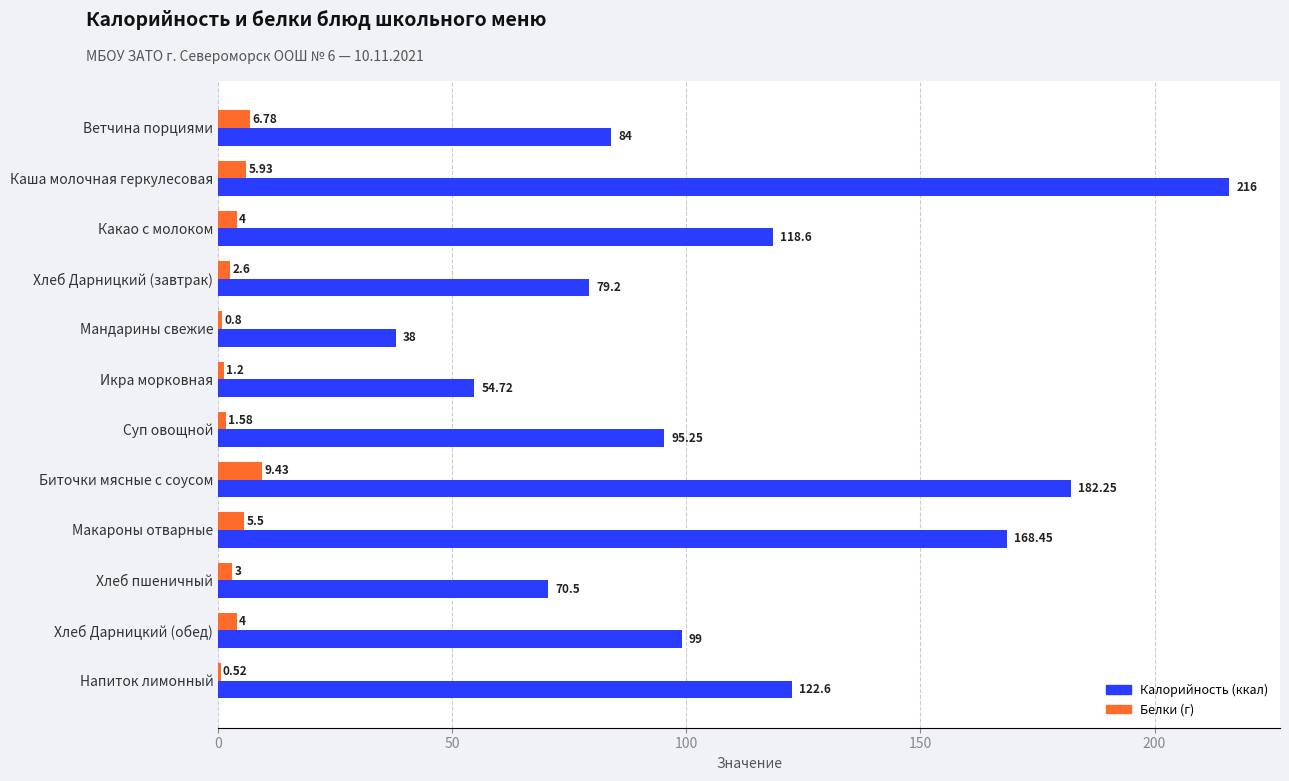

At which category is the sum across all series the highest?

Каша молочная геркулесовая